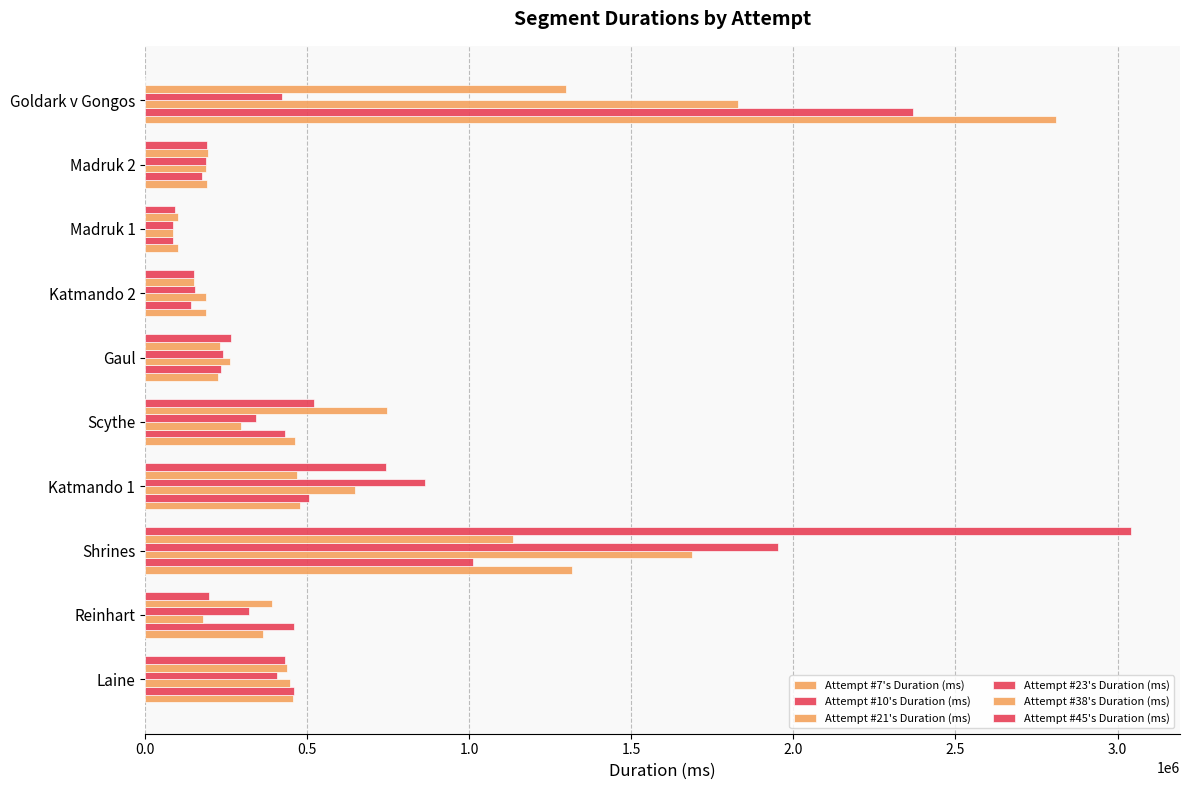

How many positive values does the Attempt #45's Duration (ms) series have?

9